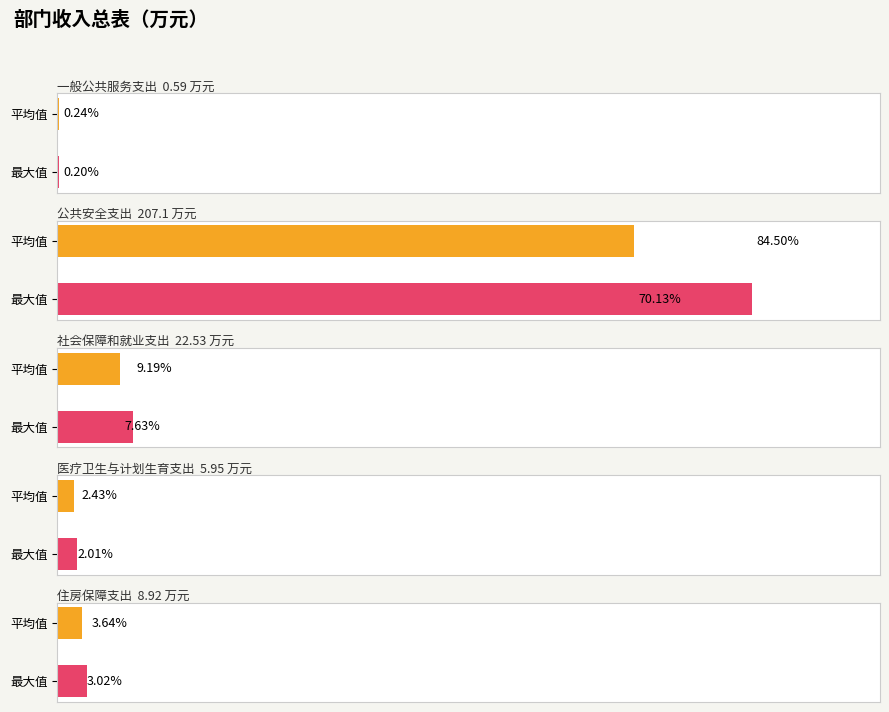

Between 最大值 and 平均值, which series saw the biggest shift?

公共安全支出